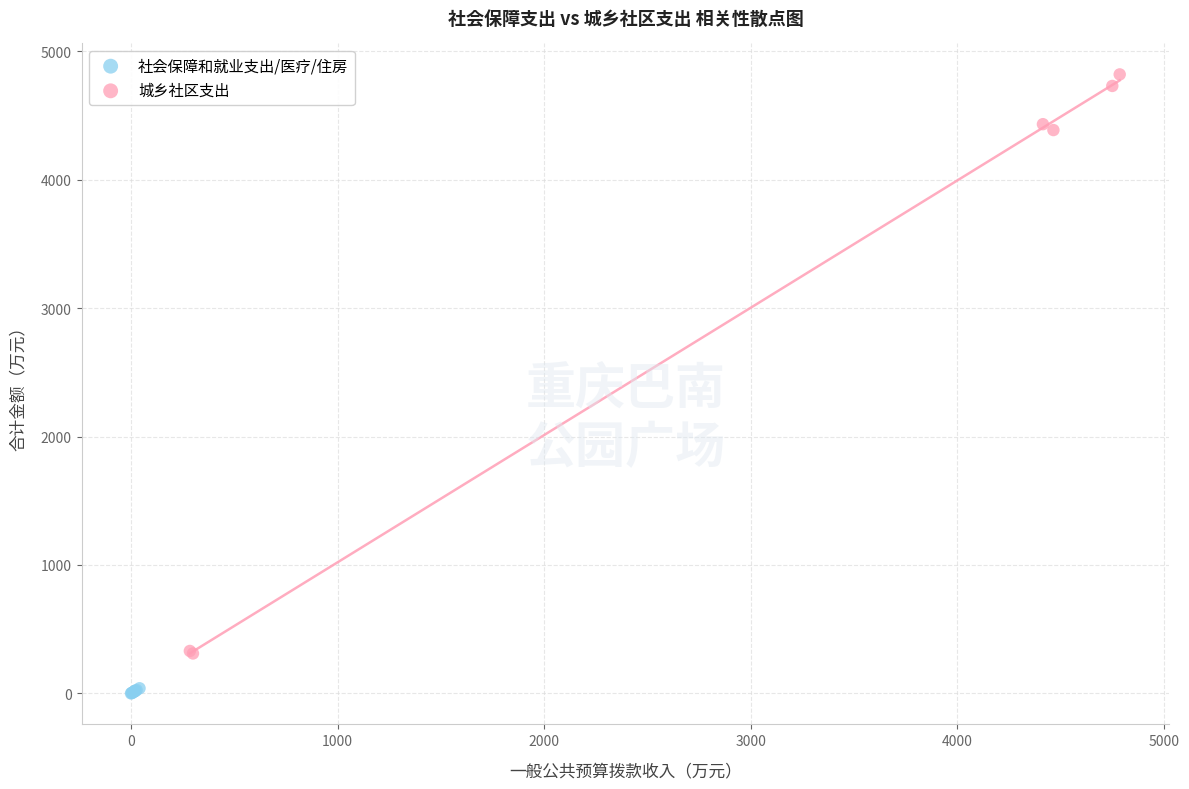

Which series has the widest spread of Y values?

城乡社区支出